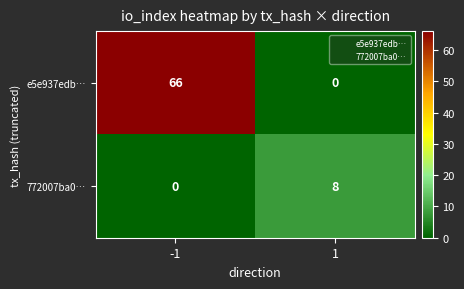

The value of e5e937edb… at 1 is 0. True or false?

True